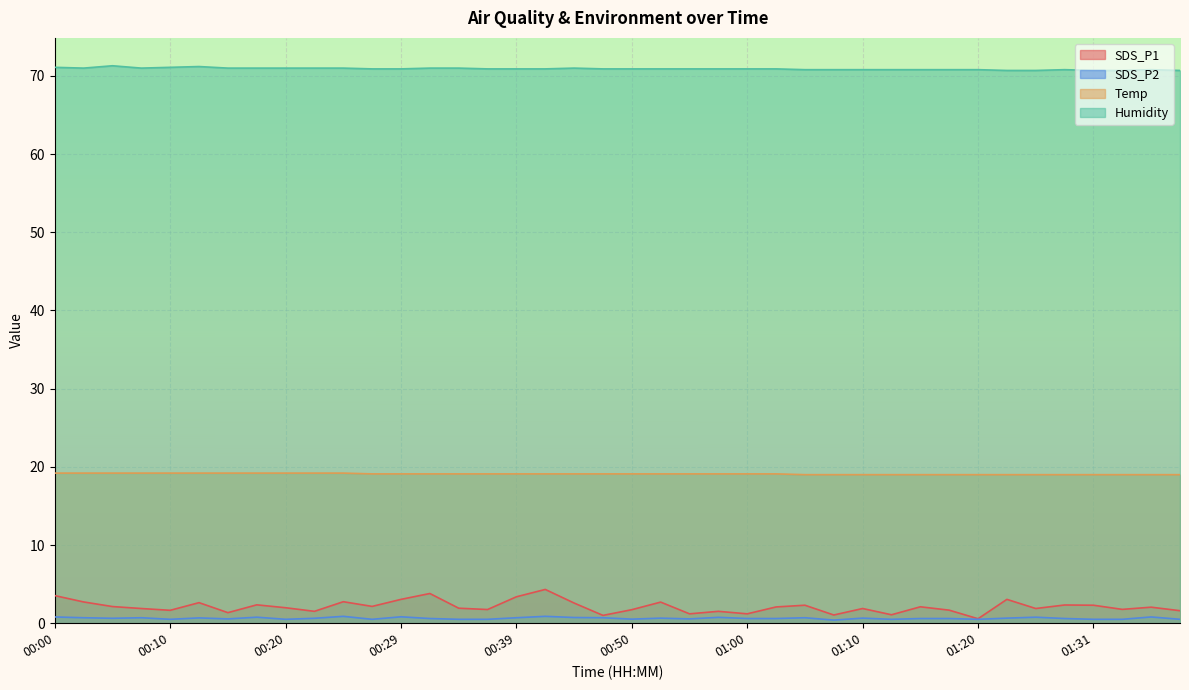

Does the chart display data point markers on the line(s)?

No